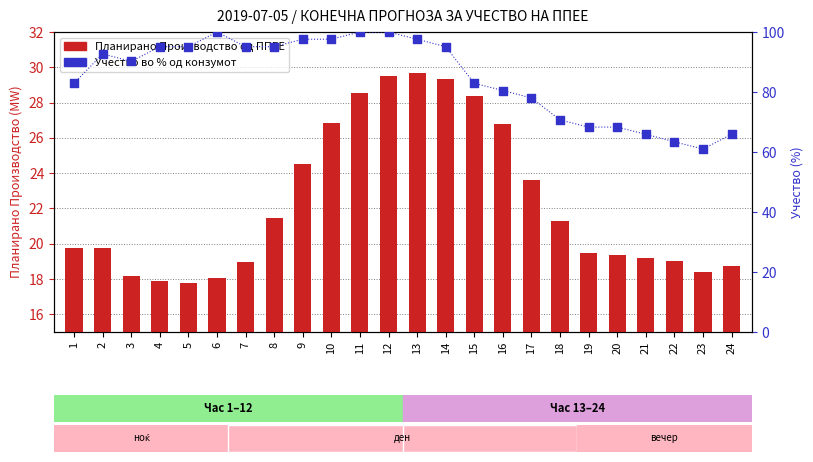

What is the total value across all series at 16?

107.3